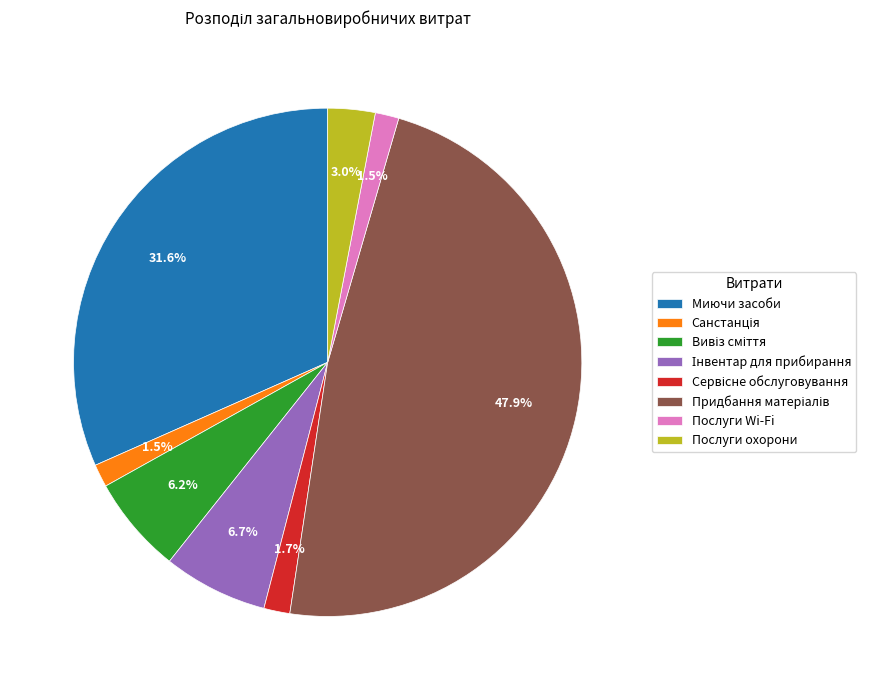

Is there a majority slice in this chart?

No